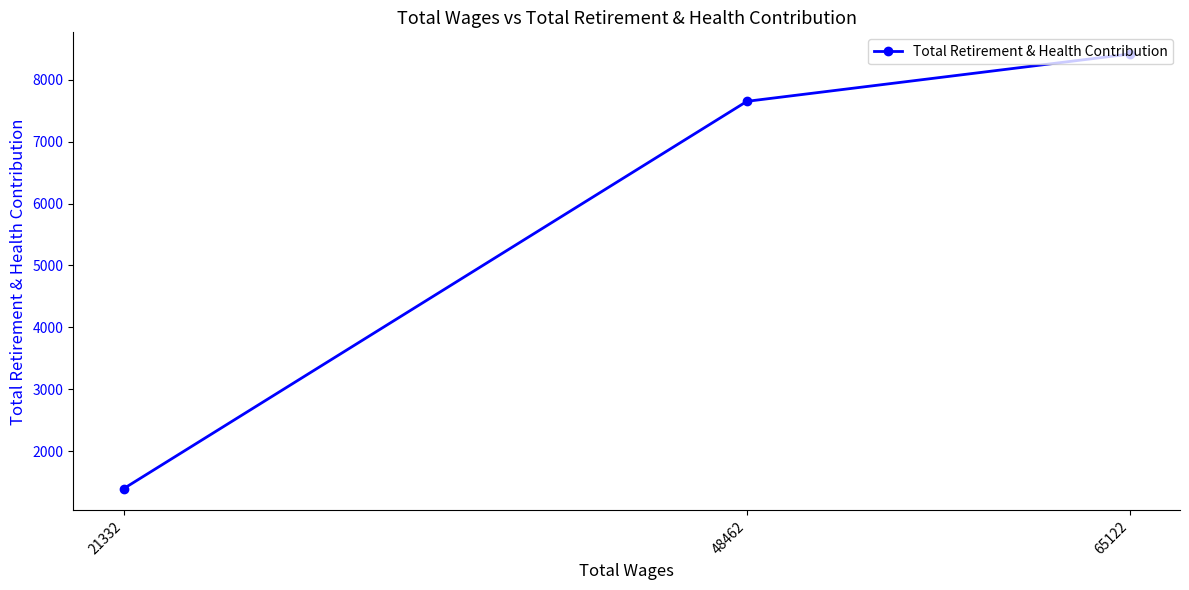

How many lines are shown in the chart?

1